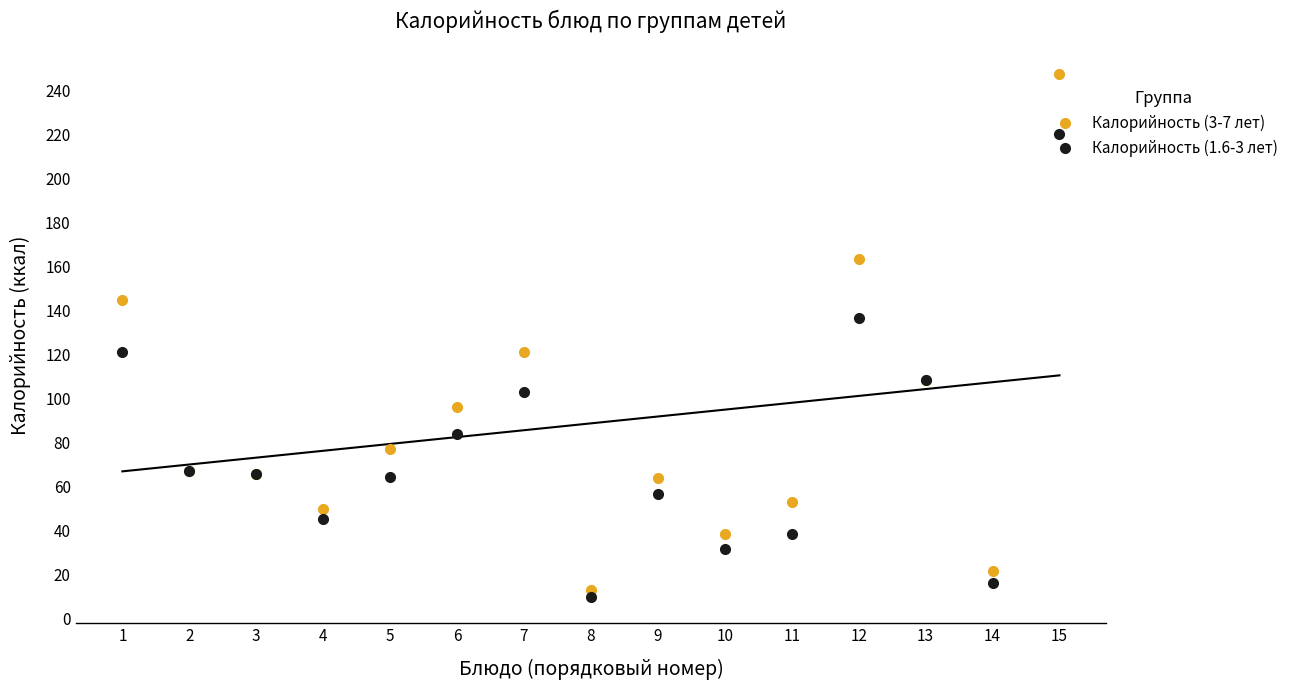

Rank the series at 7 from highest to lowest value.

Калорийность (3-7 лет), Калорийность (1.6-3 лет)